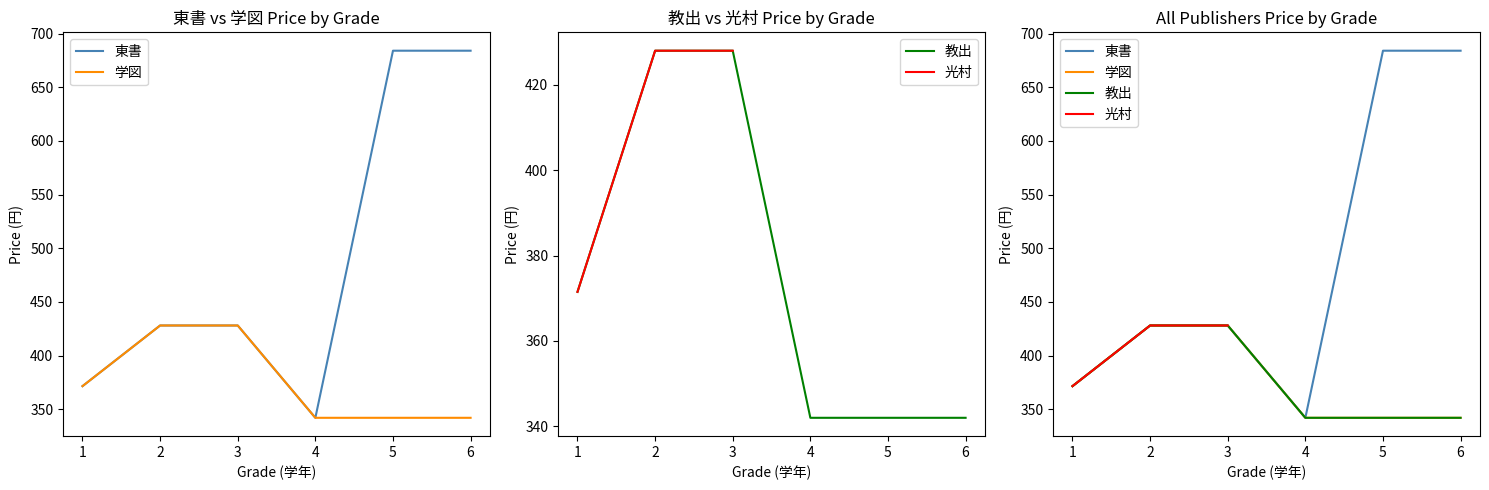

How many series are shown in this chart?

4